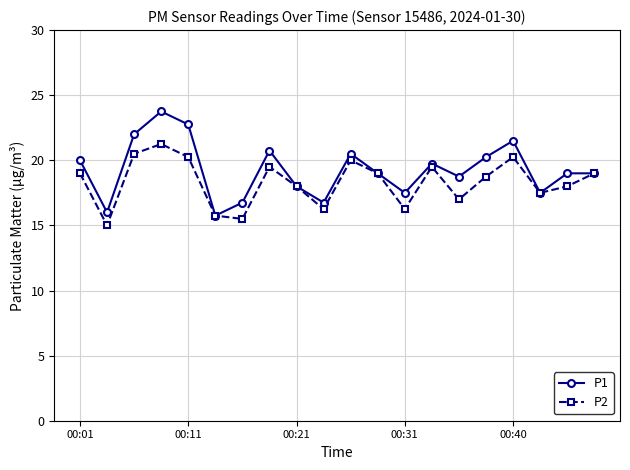

Rank the series by their maximum value, from lowest to highest.

P2, P1